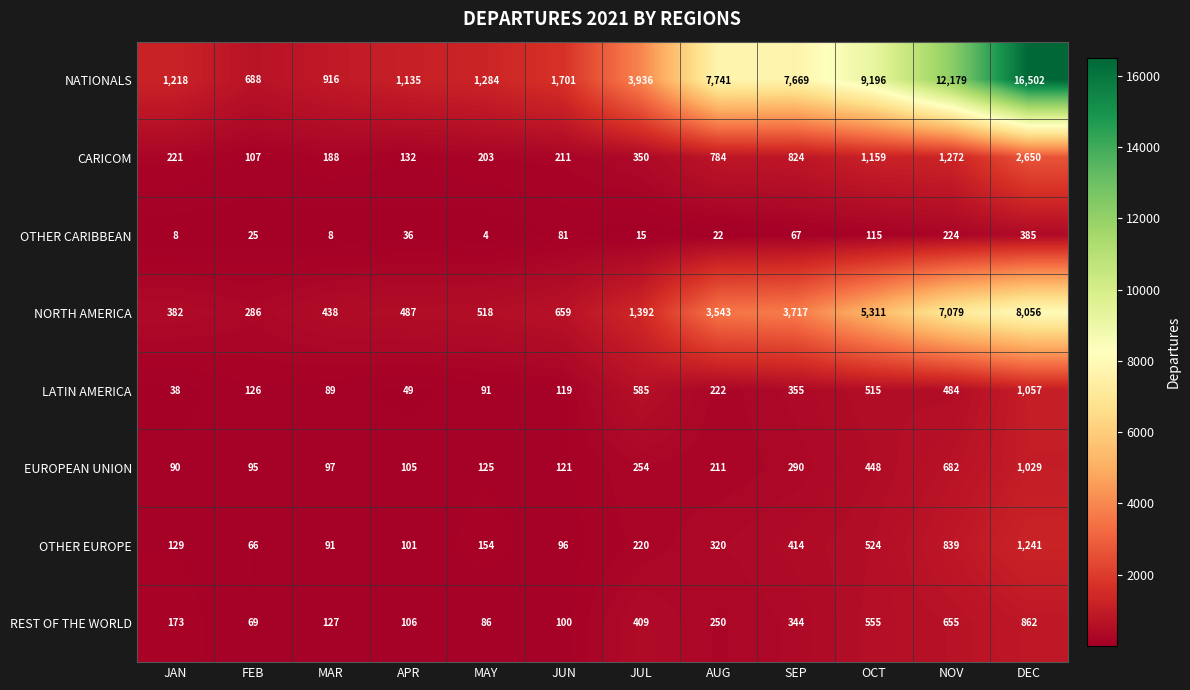

What is the maximum value shown in the chart?

16502